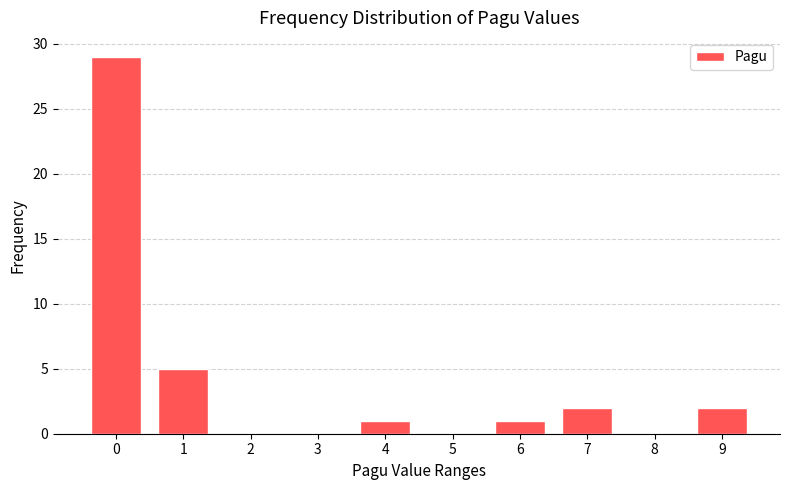

Reading left to right, extract all data points from this chart.

0=29	1=5	2=0	3=0	4=1	5=0	6=1	7=2	8=0	9=2